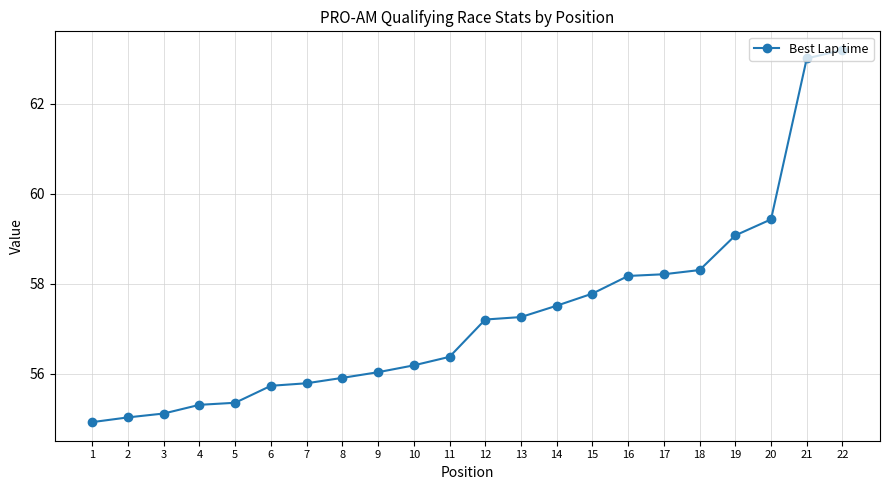

What is the average value?

57.3